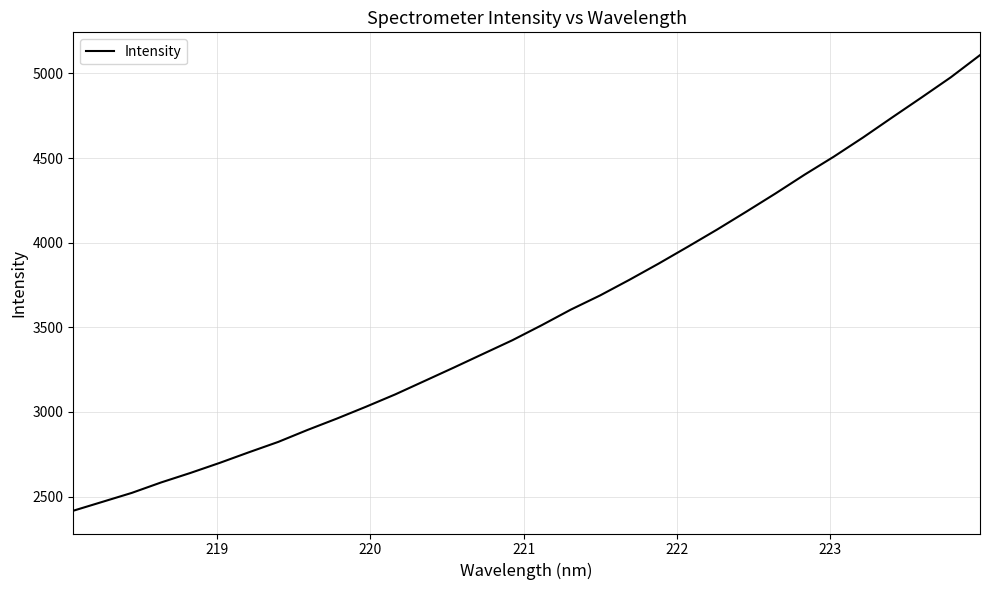

What is the difference between the maximum and second lowest values?

2639.2